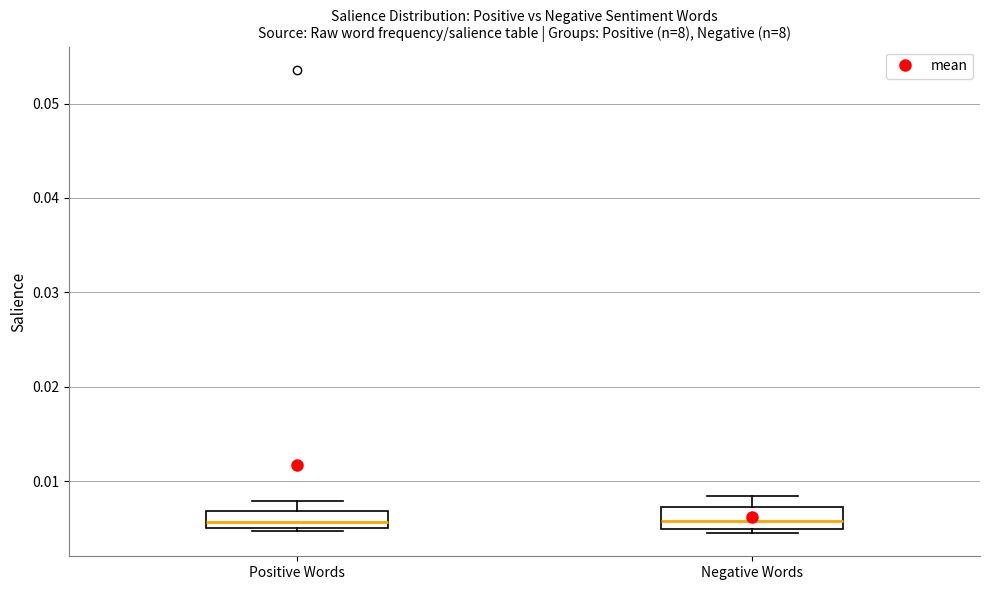

Reading left to right, transcribe this box plot: for each box, give where its median line is, the range the box spans, and where its two whiskers end, as read against the y-axis. The values are not printed on the chart, so give them approximately, as read against the axis.

Positive Words: median 0.006, box 0.005 to 0.007, whiskers 0.005 (just below the box's lower edge) to 0.008
Negative Words: median 0.006, box 0.005 to 0.007, whiskers 0.005 (just below the box's lower edge) to 0.008